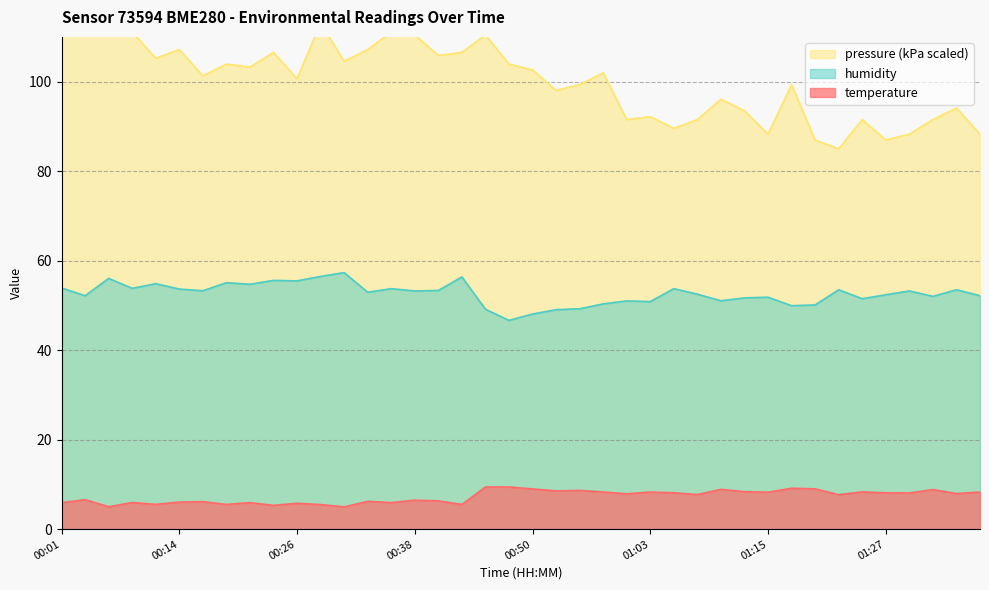

What is the maximum value for humidity?

57.3